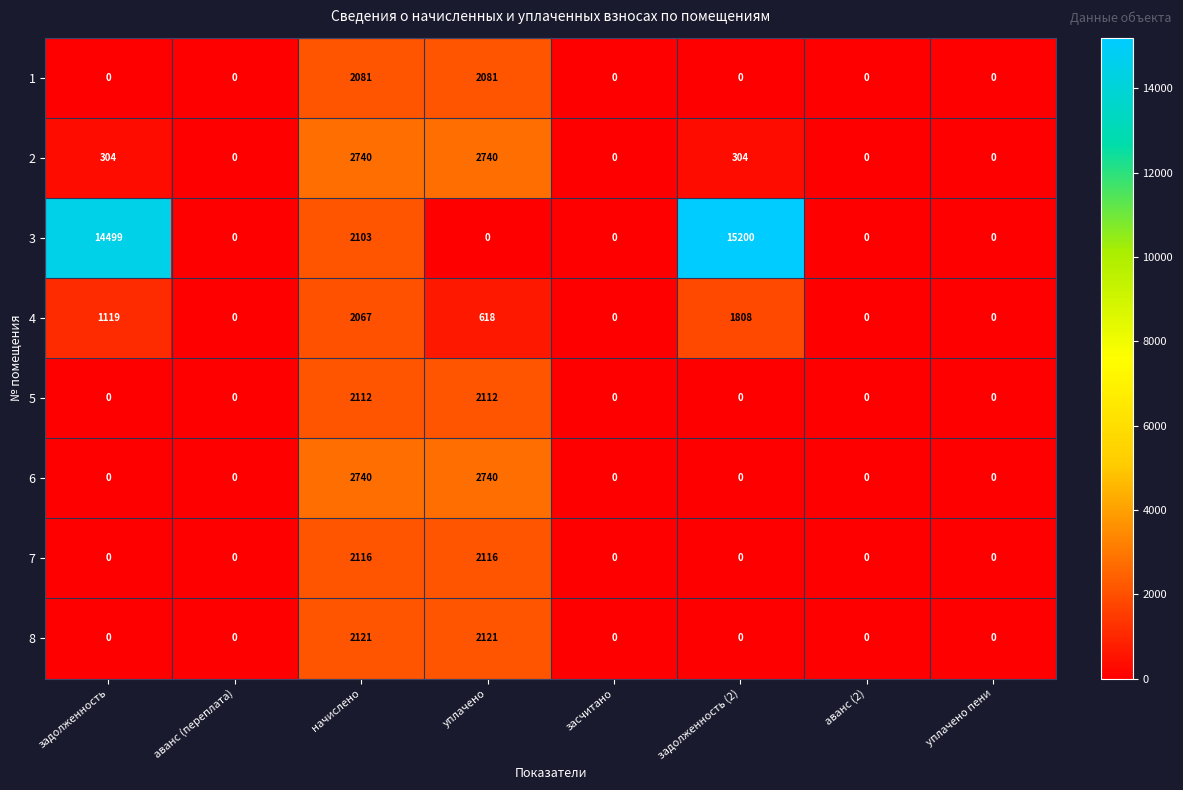

What is the difference between the 4 values at засчитано and задолженность (2)?

1808